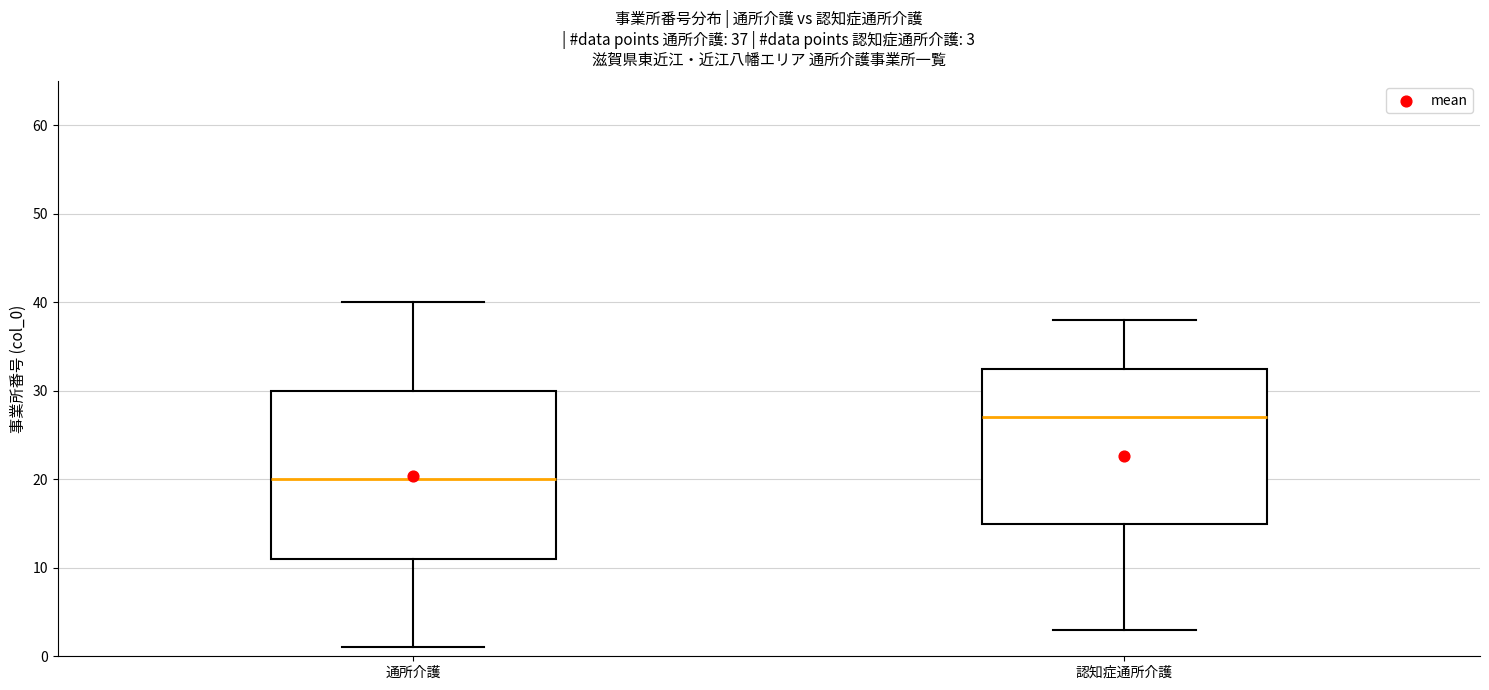

Which box is the tallest, from its lower edge to its upper edge?

通所介護